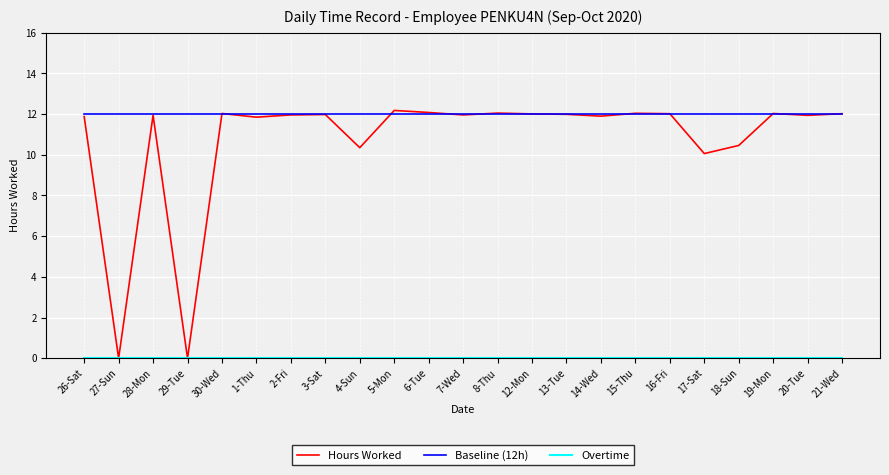

What position from the right is 28-Mon?

21